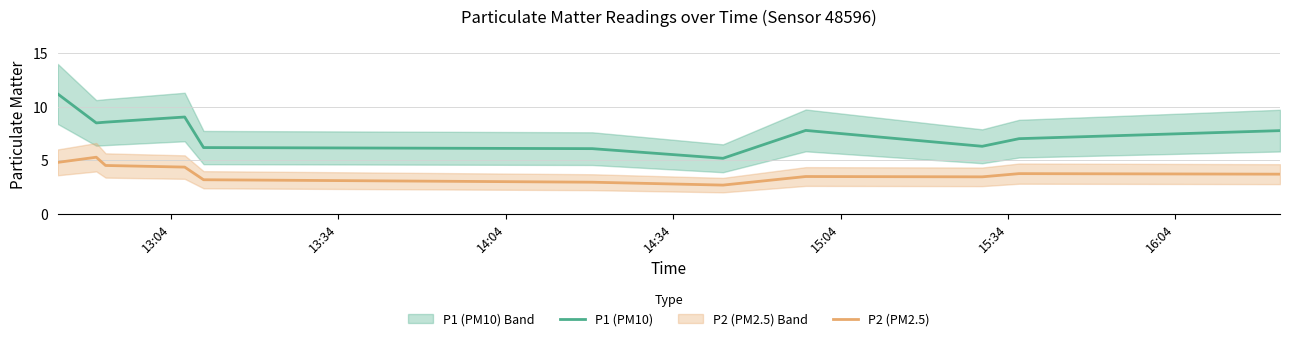

Does the chart display data point markers on the line(s)?

No